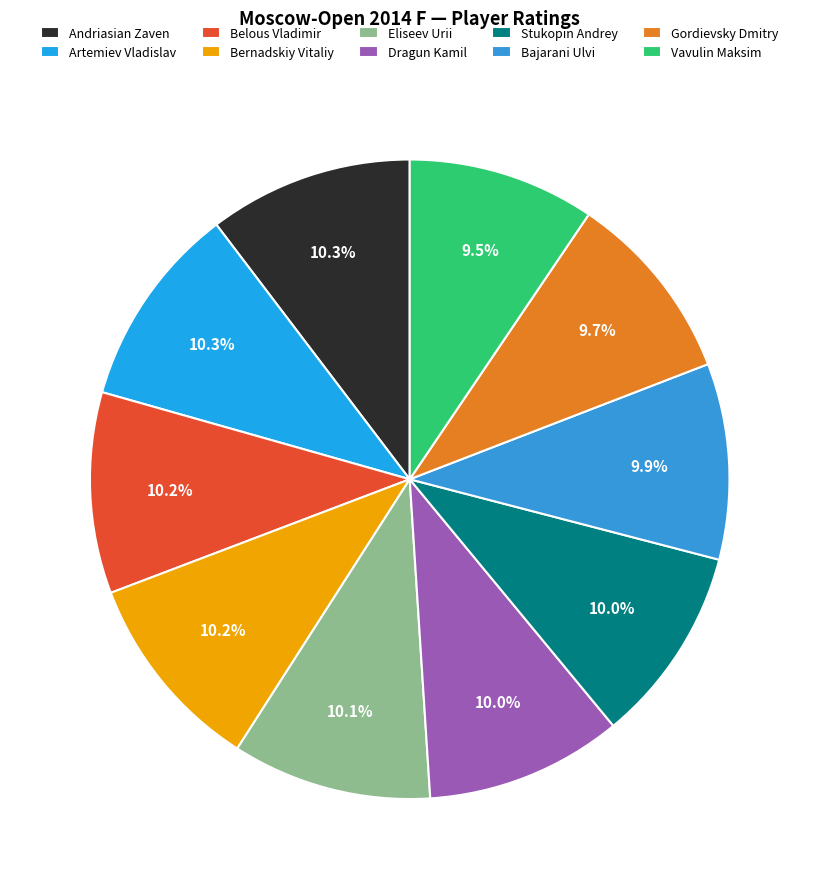

What percentage is NOT represented by Artemiev Vladislav?

89.7%